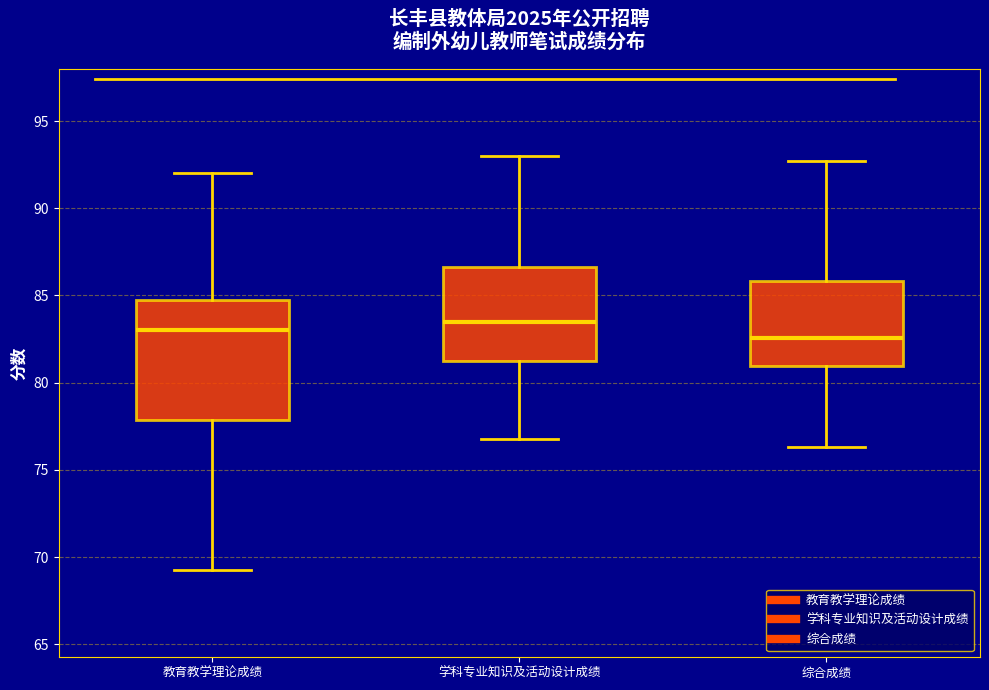

Reading left to right, read every box against the y-axis: the position of its median line, the range the box covers, and the ends of its whiskers. The values are not printed on the chart, so give them approximately, as read against the axis.

教育教学理论成绩: median 83.0, box 78.0 to 85.0, whiskers 69.5 to 92.0
学科专业知识及活动设计成绩: median 83.5, box 81.5 to 86.5, whiskers 77.0 to 93.0
综合成绩: median 82.5, box 81.0 to 86.0, whiskers 76.5 to 92.5